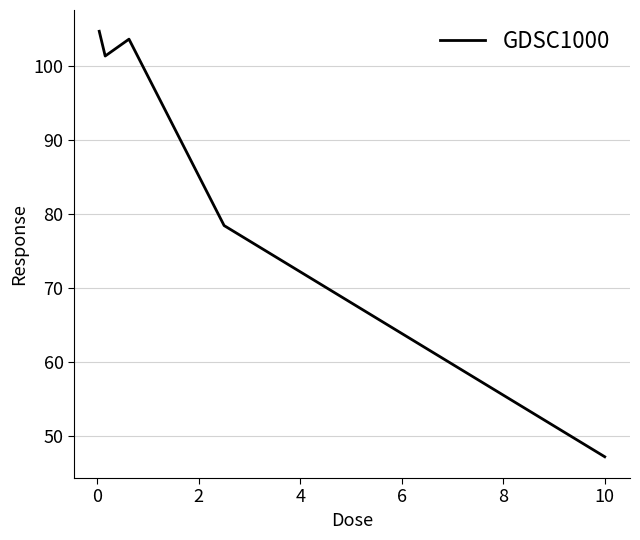

How many series are shown in this chart?

1